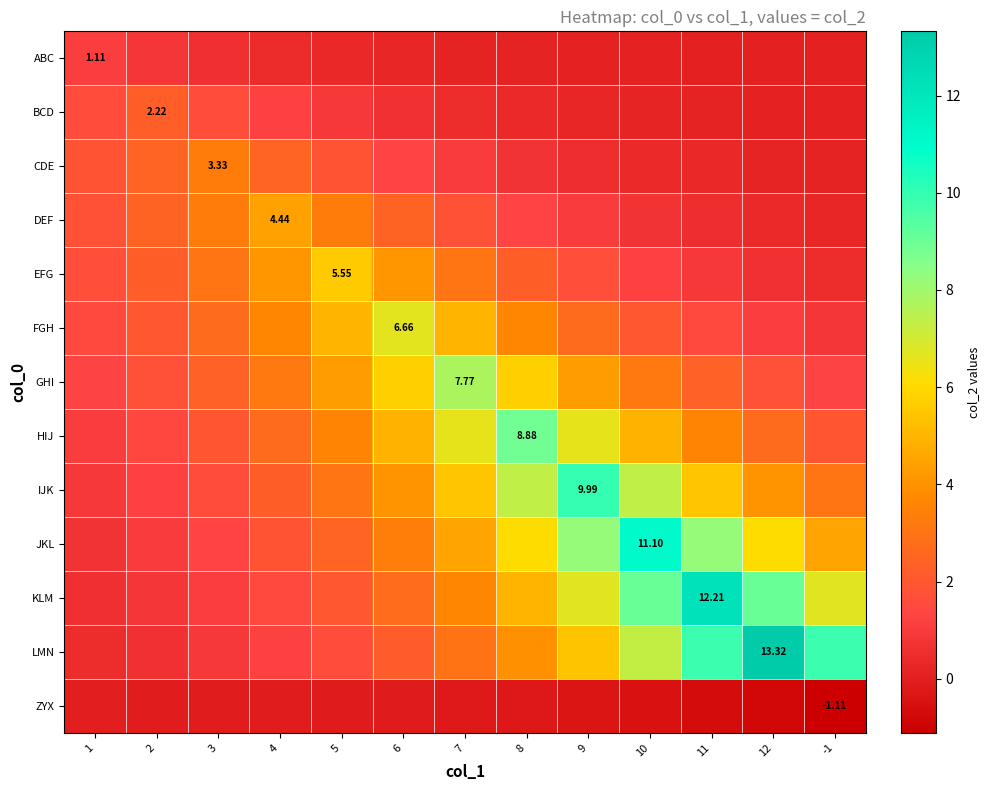

Rank the series by their maximum value, from lowest to highest.

ZYX, ABC, BCD, CDE, DEF, EFG, FGH, GHI, HIJ, IJK, JKL, KLM, LMN